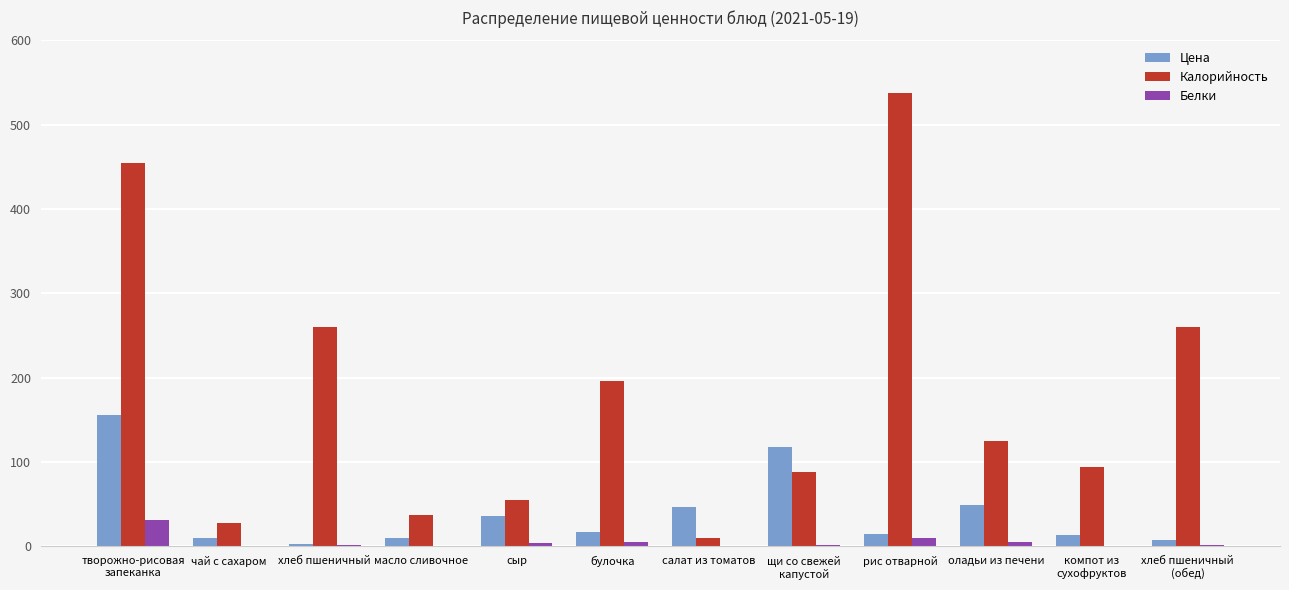

How many data points does each series have?

12